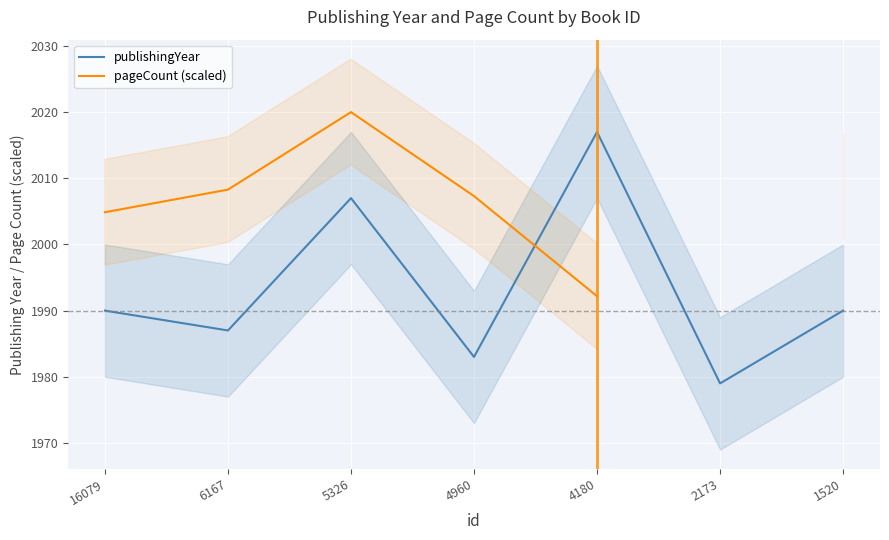

How many values in pageCount (scaled) are above zero?

6